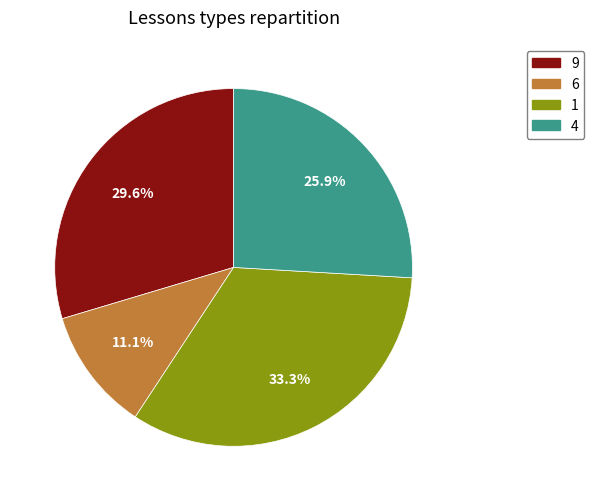

What percentage is NOT represented by 6?

88.9%